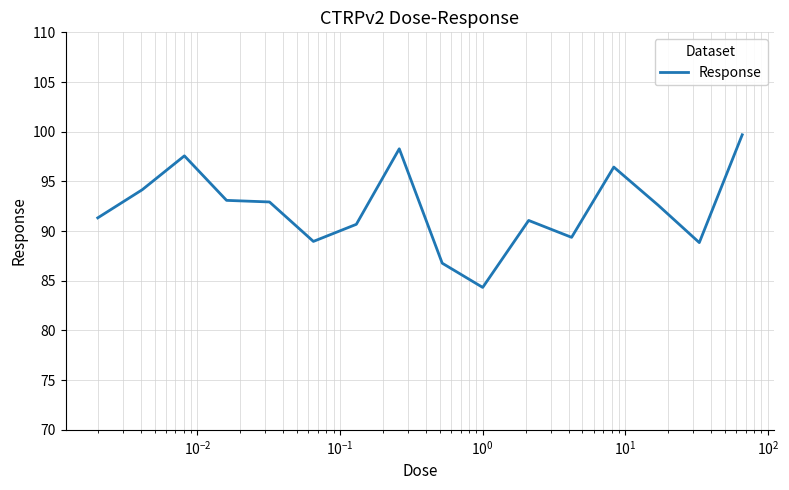

What is the difference between the maximum and minimum values?

15.4